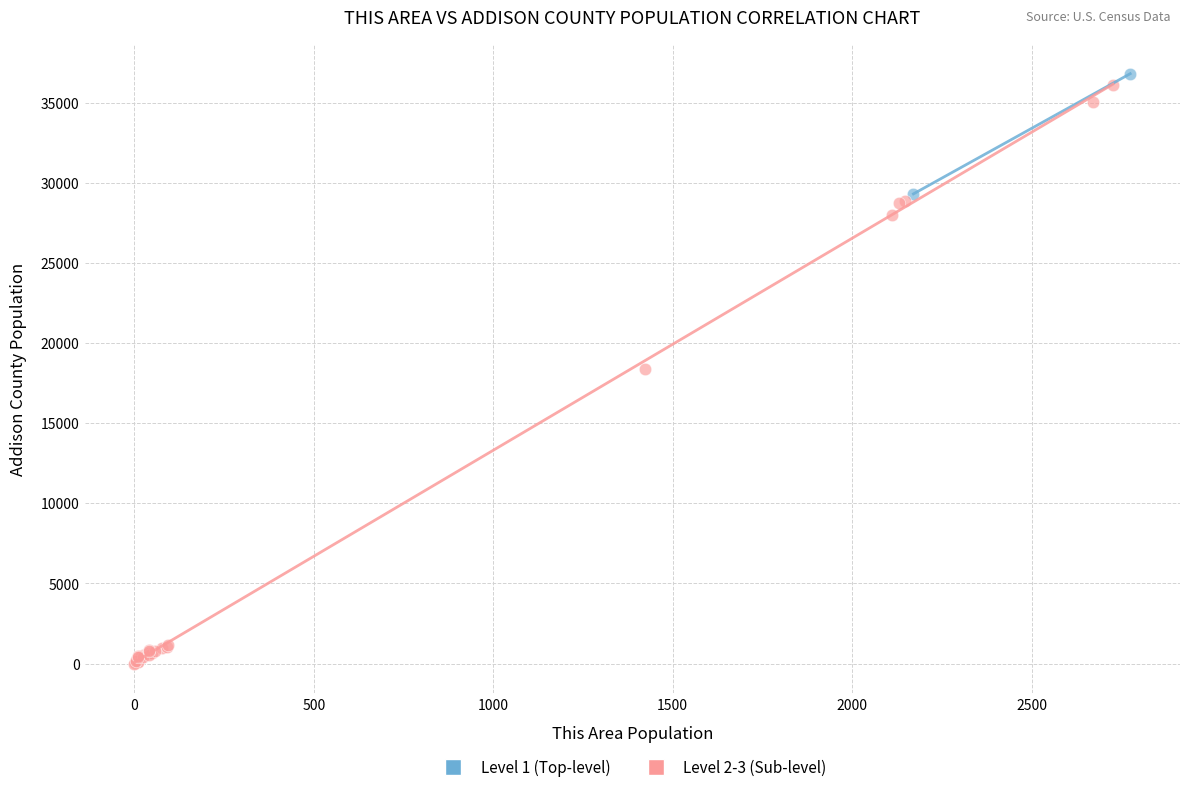

Which series contains the highest Y value?

Level 1 (Top-level)